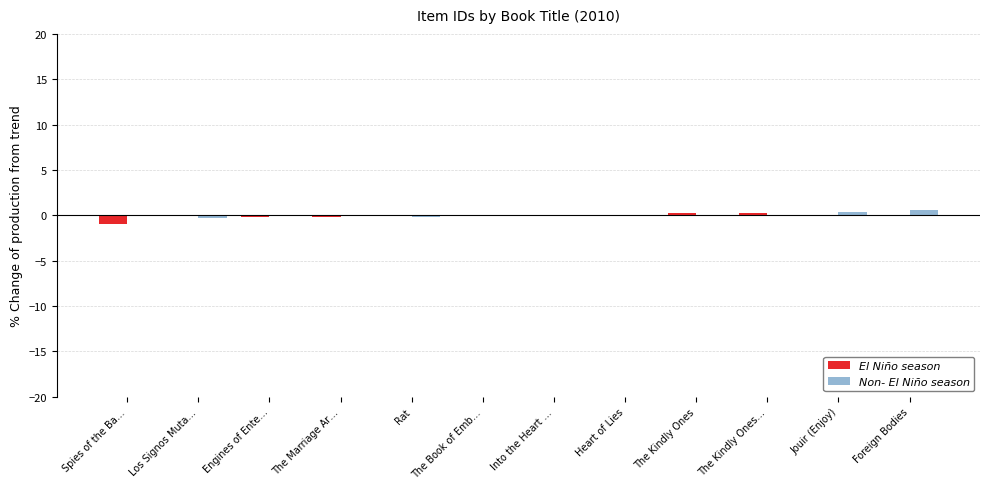

What is the total value across all series at The Marriage Ar…?

-0.2